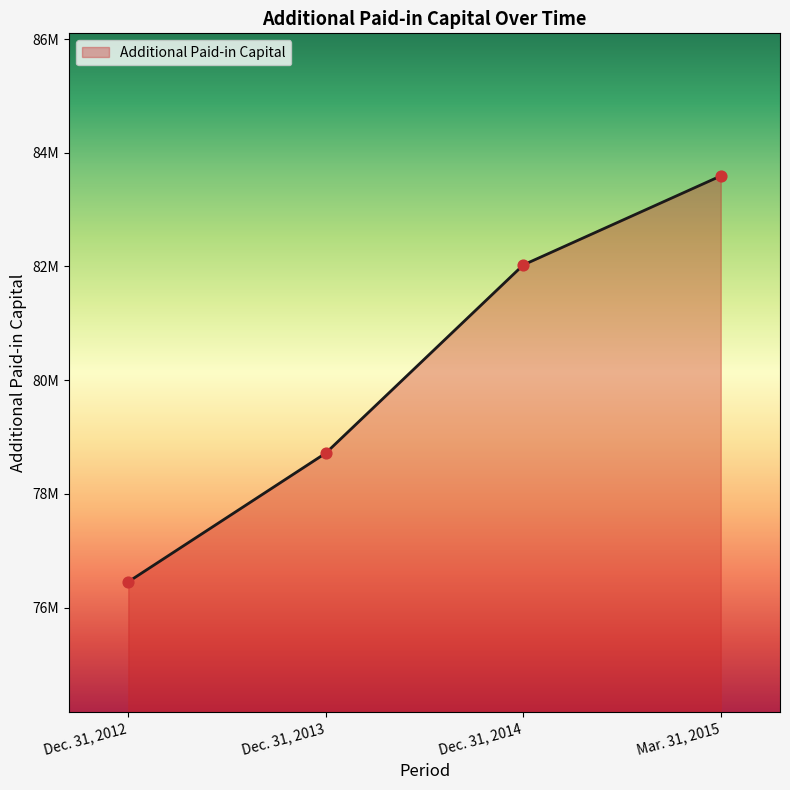

Is this an area chart (filled region under the line)?

Yes